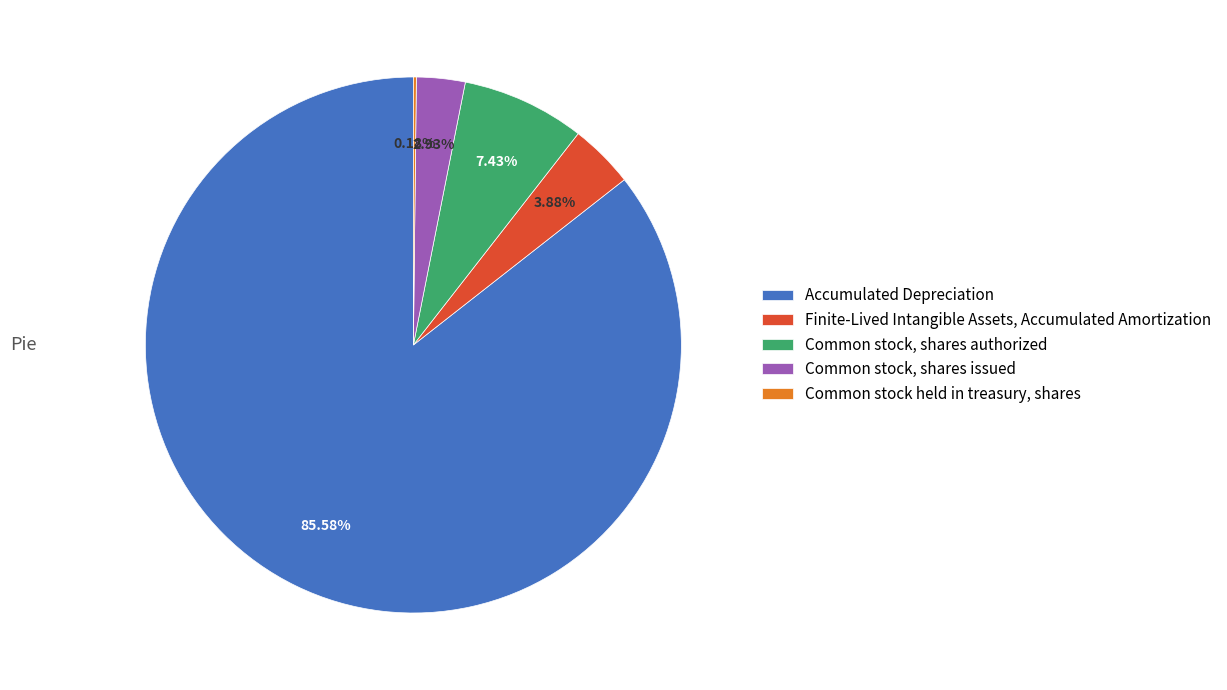

Which has a higher value, Common stock, shares authorized or Common stock, shares issued?

Common stock, shares authorized